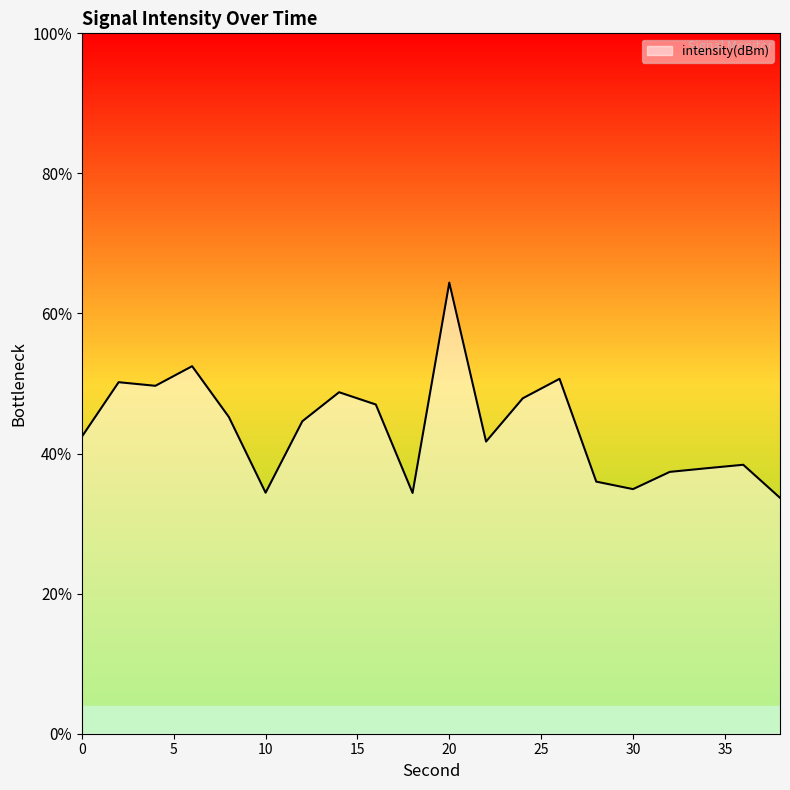

Reading left to right, list all the values displayed in this chart.

0=-116.5	2=-115.0	4=-115.1	6=-114.5	8=-116.0	10=-118.1	12=-116.1	14=-115.2	16=-115.6	18=-118.1	20=-112.1	22=-116.7	24=-115.4	26=-114.9	28=-117.8	30=-118.0	32=-117.5	34=-117.4	36=-117.3	38=-118.3